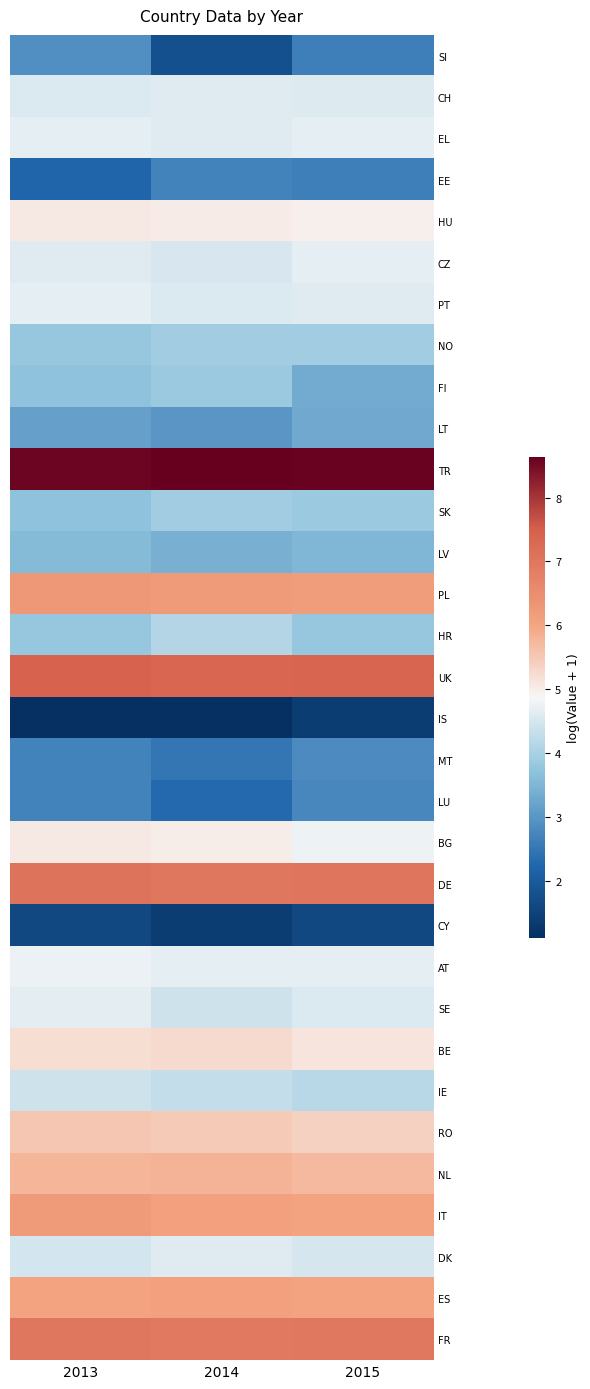

Reading left to right, list all the values displayed in this chart.

SI: 2013=2.9	2014=1.8	2015=2.6
CH: 2013=4.6	2014=4.6	2015=4.6
EL: 2013=4.7	2014=4.6	2015=4.7
EE: 2013=2.2	2014=2.7	2015=2.6
HU: 2013=5.1	2014=5.0	2015=5.0
CZ: 2013=4.6	2014=4.5	2015=4.7
PT: 2013=4.7	2014=4.6	2015=4.6
NO: 2013=3.8	2014=3.9	2015=3.9
FI: 2013=3.7	2014=3.9	2015=3.3
LT: 2013=3.1	2014=3.0	2015=3.3
TR: 2013=8.6	2014=8.6	2015=8.6
SK: 2013=3.7	2014=3.9	2015=3.9
LV: 2013=3.6	2014=3.4	2015=3.5
PL: 2013=6.3	2014=6.2	2015=6.2
HR: 2013=3.8	2014=4.1	2015=3.8
UK: 2013=7.4	2014=7.4	2015=7.4
IS: 2013=1.1	2014=1.1	2015=1.4
MT: 2013=2.7	2014=2.5	2015=2.8
LU: 2013=2.7	2014=2.3	2015=2.8
BG: 2013=5.1	2014=5.0	2015=4.8
DE: 2013=7.1	2014=7.0	2015=7.0
CY: 2013=1.6	2014=1.4	2015=1.6
AT: 2013=4.7	2014=4.7	2015=4.7
SE: 2013=4.6	2014=4.4	2015=4.6
BE: 2013=5.2	2014=5.3	2015=5.1
IE: 2013=4.4	2014=4.3	2015=4.2
RO: 2013=5.5	2014=5.5	2015=5.4
NL: 2013=5.8	2014=5.8	2015=5.7
IT: 2013=6.2	2014=6.1	2015=6.0
DK: 2013=4.5	2014=4.6	2015=4.5
ES: 2013=6.0	2014=6.1	2015=6.0
FR: 2013=7.0	2014=6.9	2015=7.0